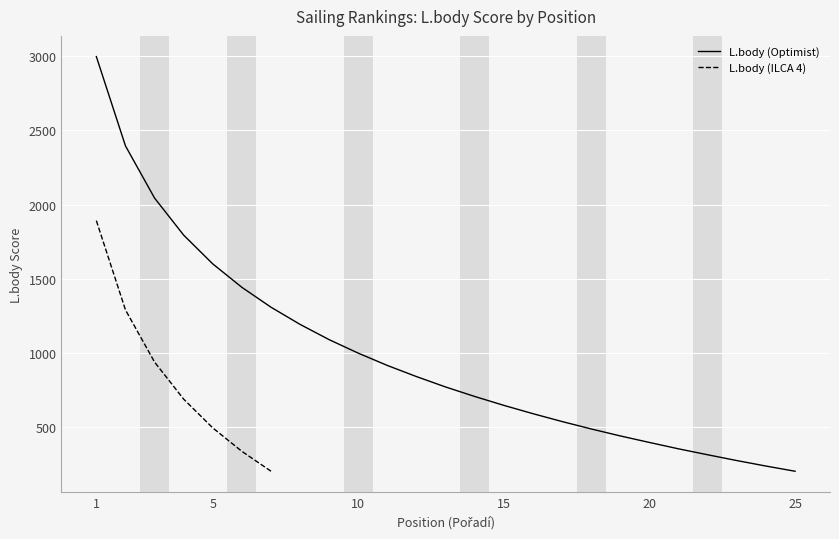

At which category does the chart reach its peak across all series?

1